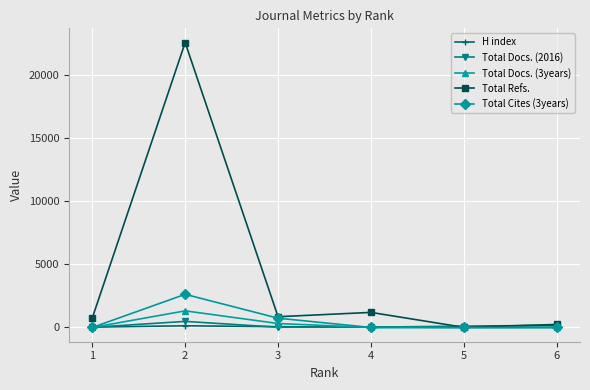

Between 1 and 5, which series saw the biggest shift?

Total Refs.